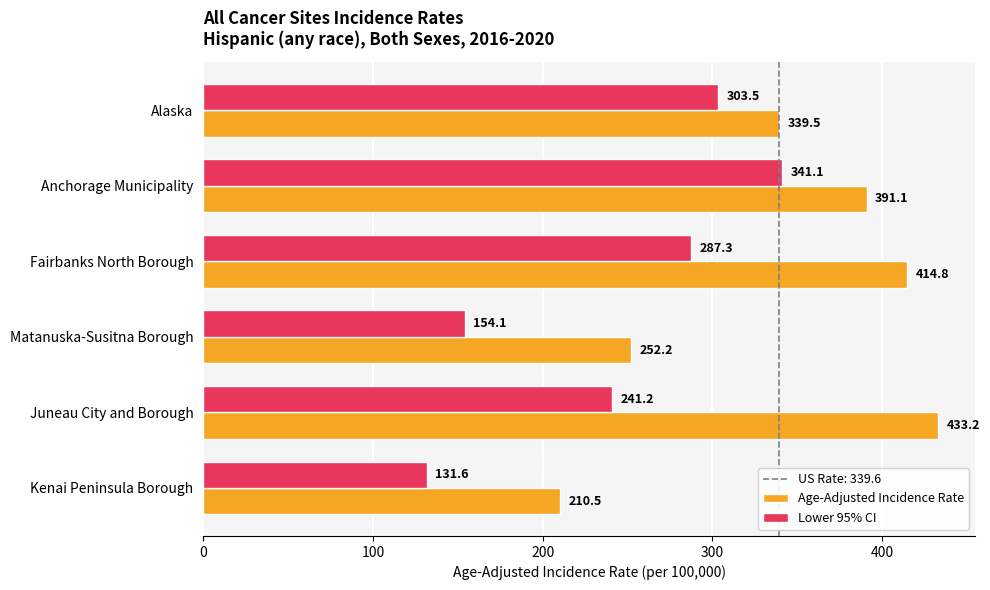

List the series in order of their peak value, lowest first.

Lower 95% CI, Age-Adjusted Incidence Rate